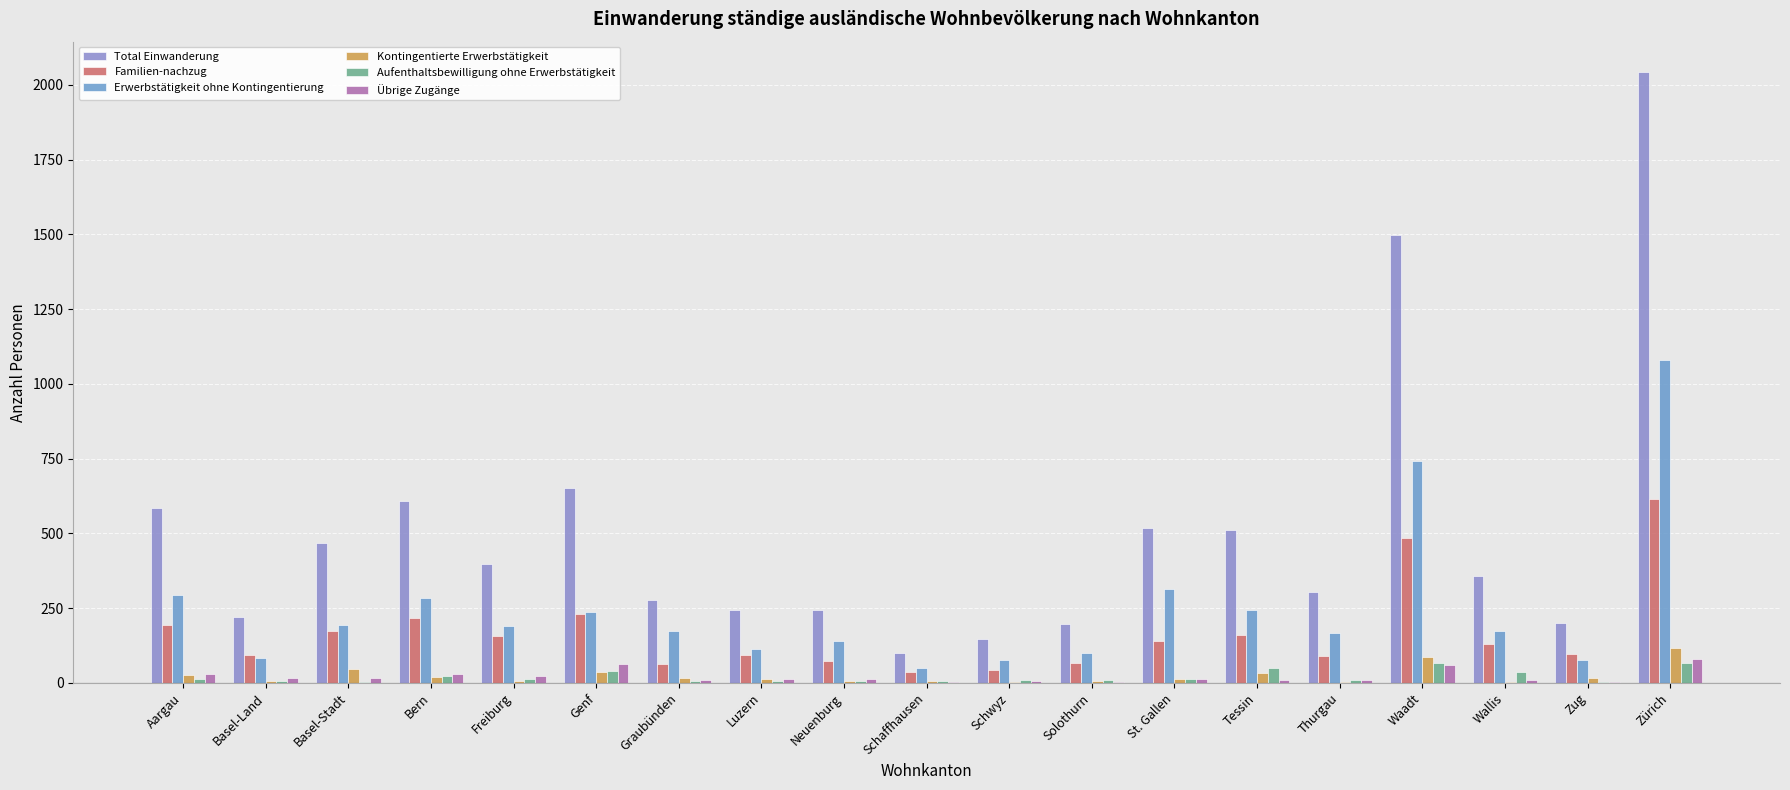

At which label does Erwerbstätigkeit ohne Kontingentierung reach its minimum?

Schaffhausen